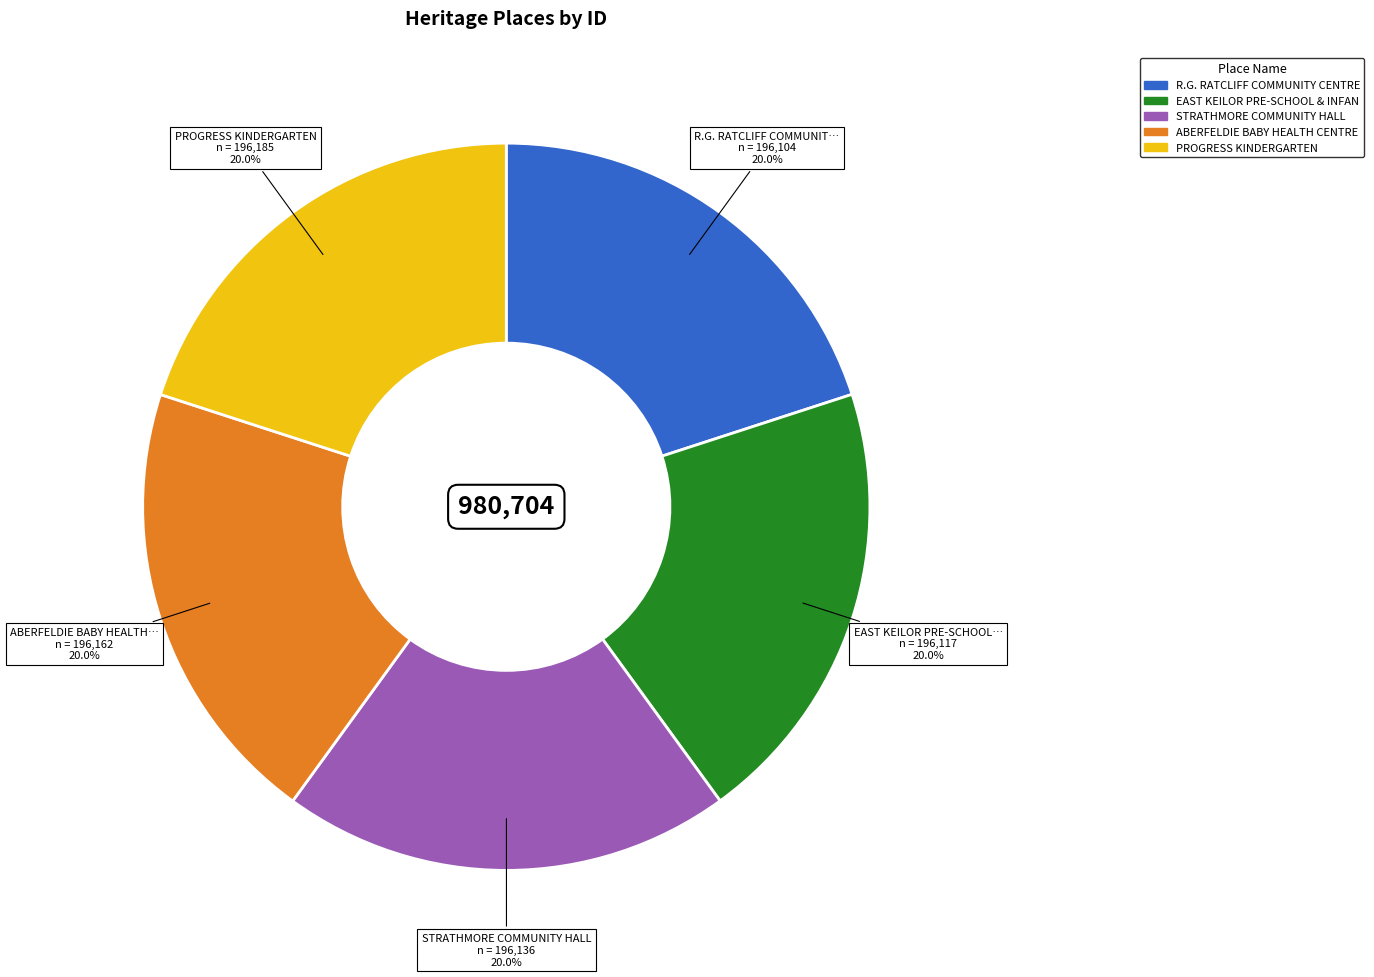

Is there any slice that represents more than half of the pie?

No